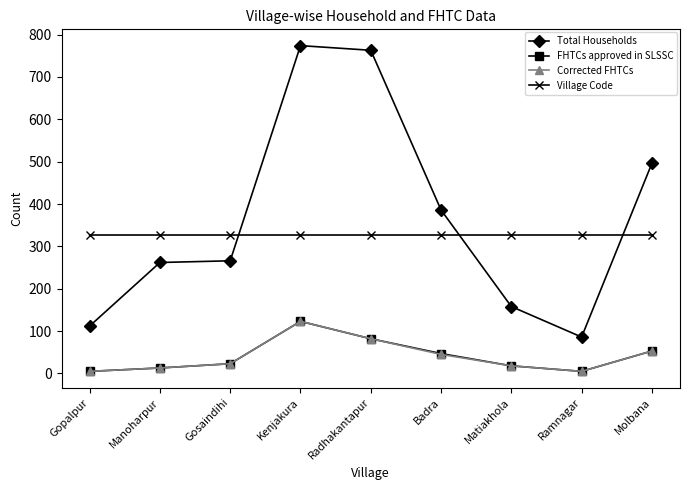

What is the sum of the Total Households values at Radhakantapur and Gosaindihi?

1029.0